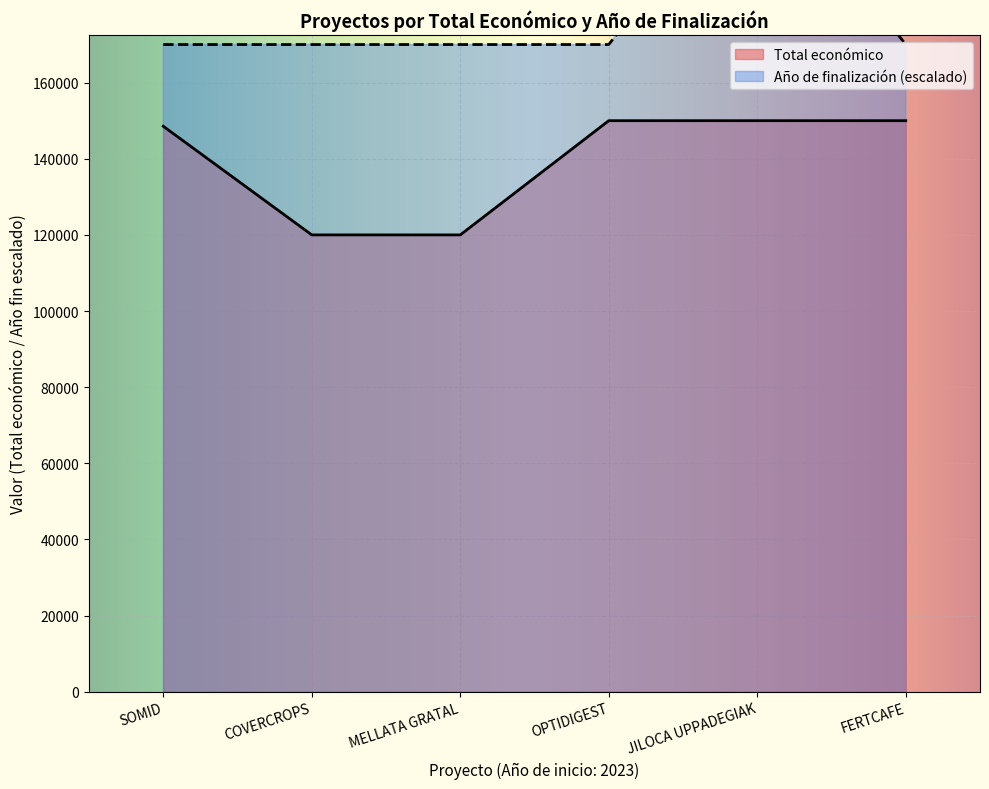

What is the difference between the highest and lowest values at MELLATA GRATAL?

50000